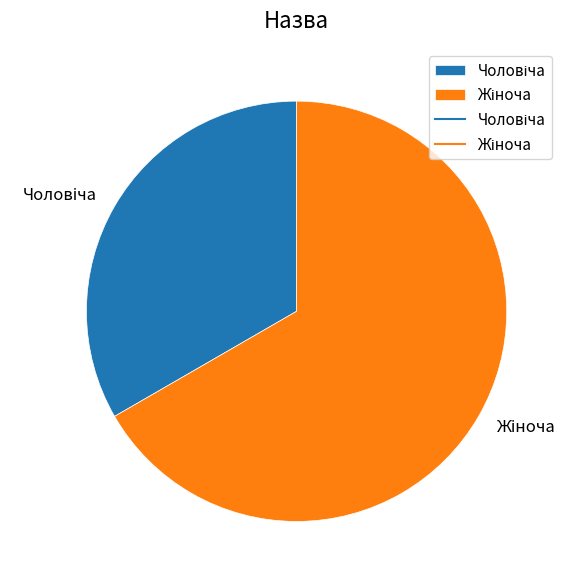

Does any single category account for the majority?

Yes